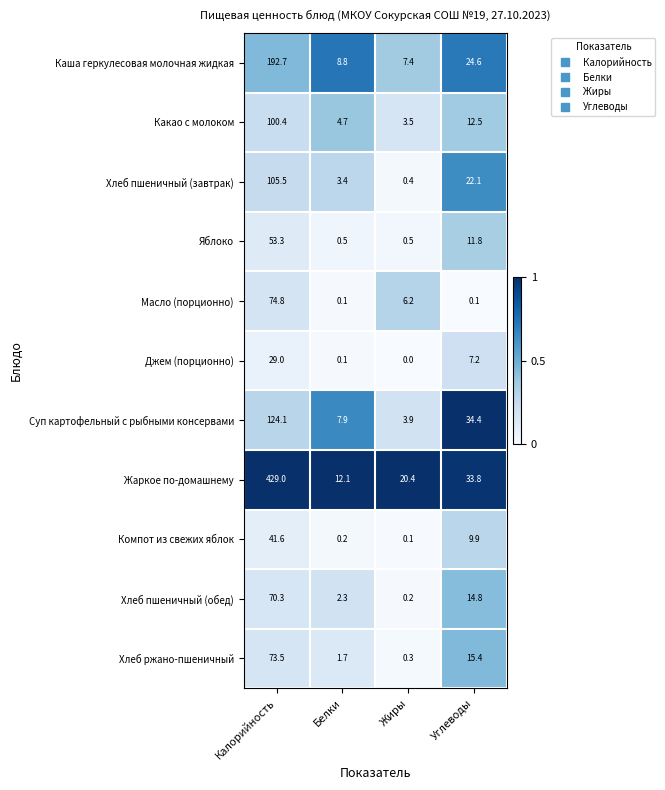

List the series in order of their peak value, highest first.

Жаркое по-домашнему, Каша геркулесовая молочная жидкая, Суп картофельный с рыбными консервами, Хлеб пшеничный (завтрак), Какао с молоком, Масло (порционно), Хлеб ржано-пшеничный, Хлеб пшеничный (обед), Яблоко, Компот из свежих яблок, Джем (порционно)